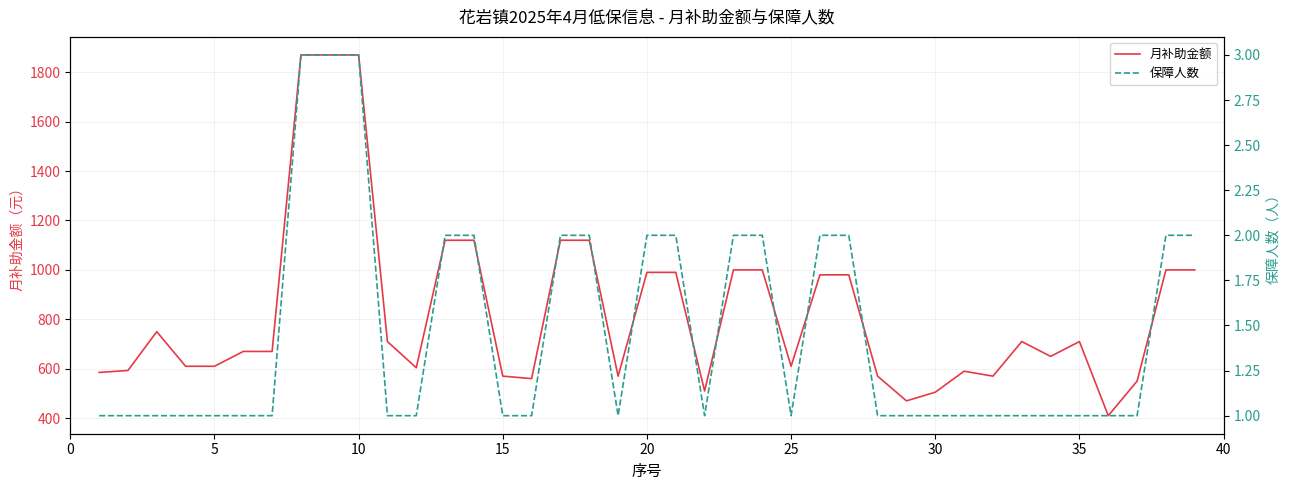

What is the minimum value for 月补助金额?

410